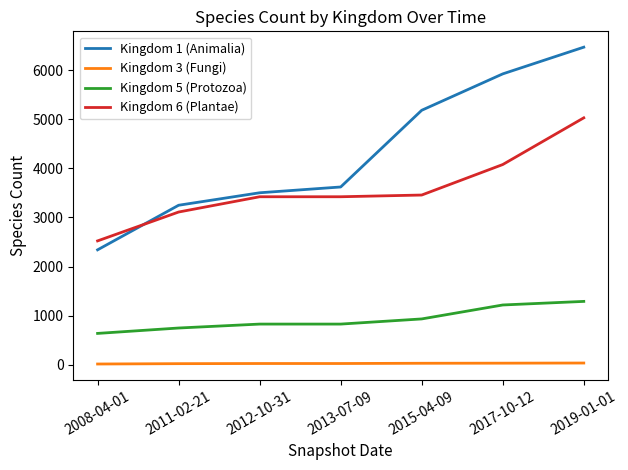

Between 2011-02-21 and 2017-10-12, which series saw the biggest shift?

Kingdom 1 (Animalia)